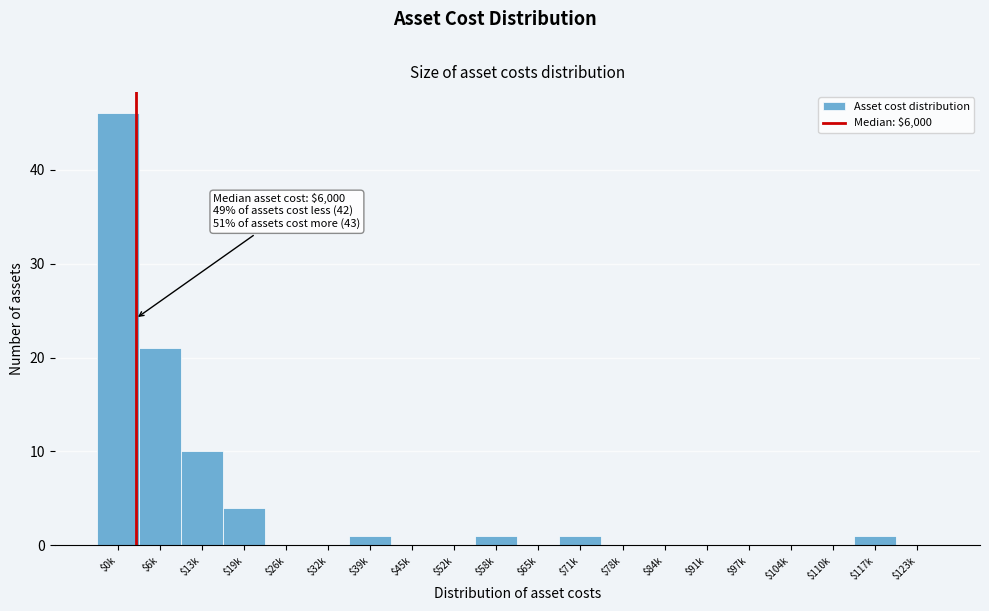

Where is the data nearest to the value 23?

$6k